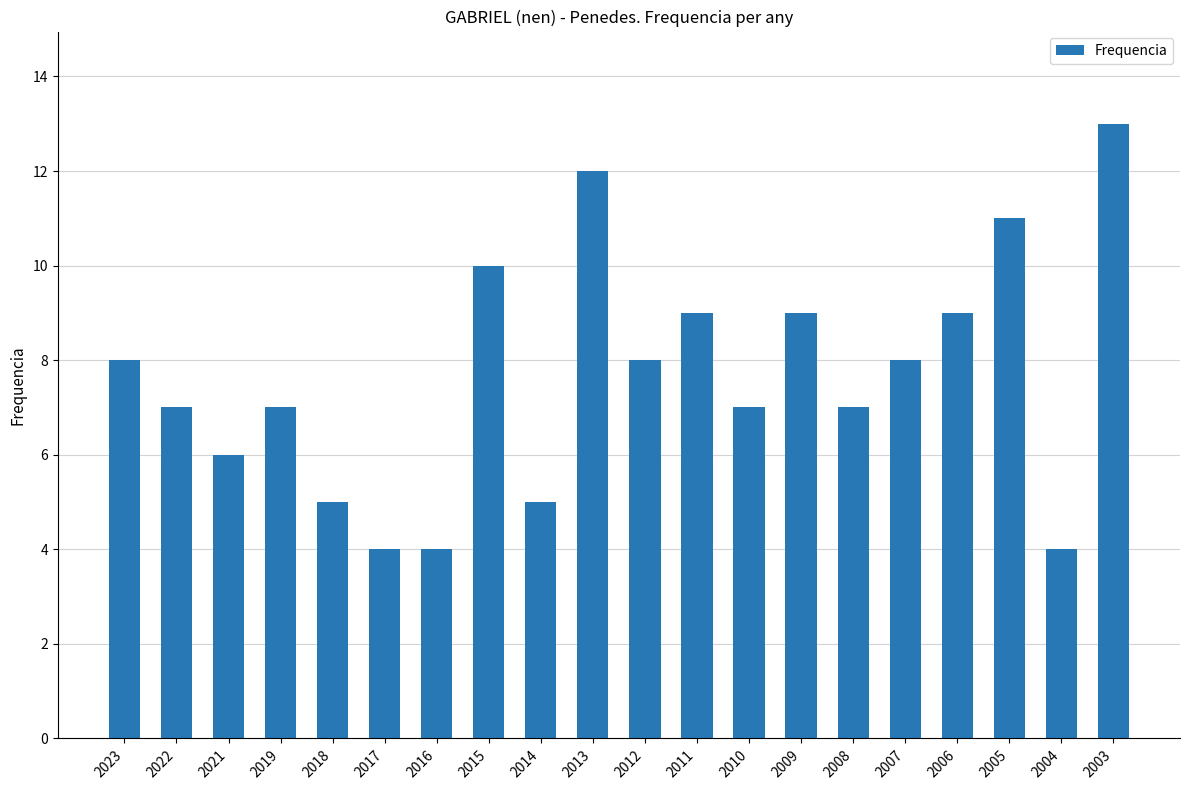

What is the minimum value shown in the chart?

4